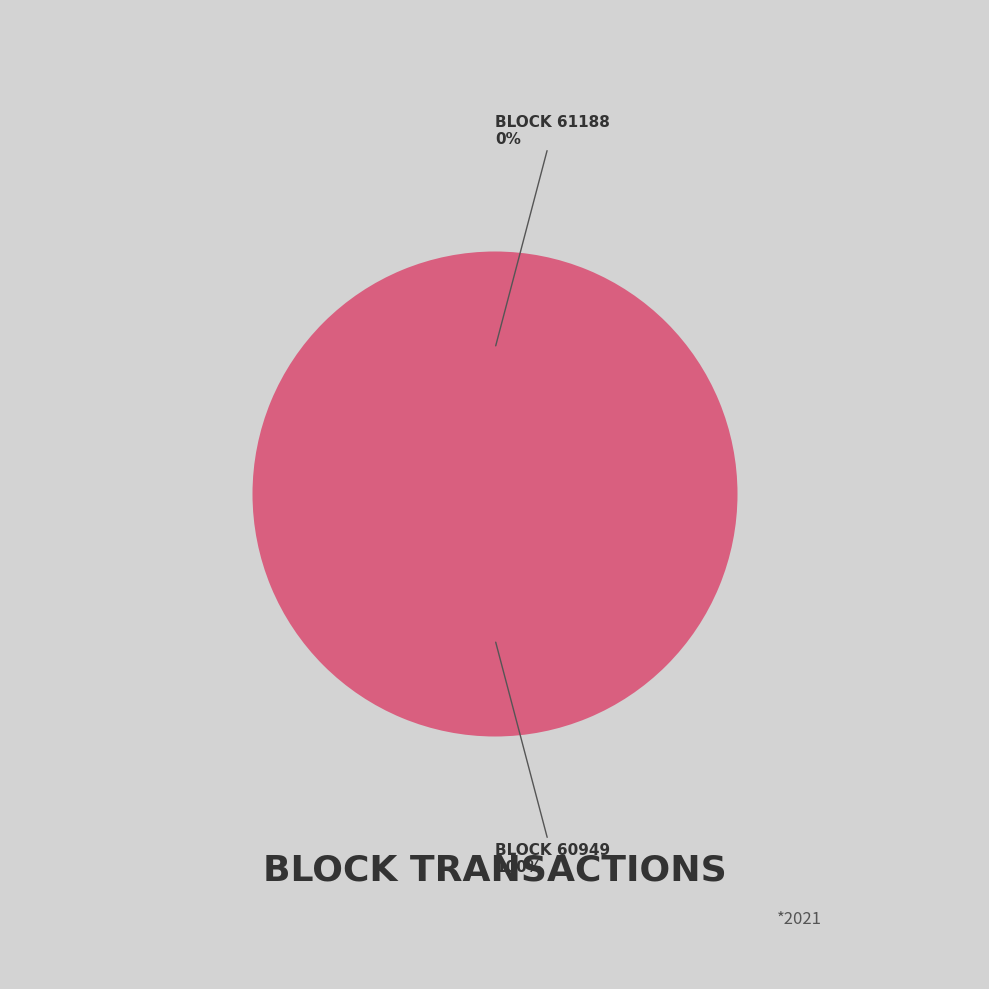

To the nearest percent, what is the difference between the largest and smallest slice percentages?

100%